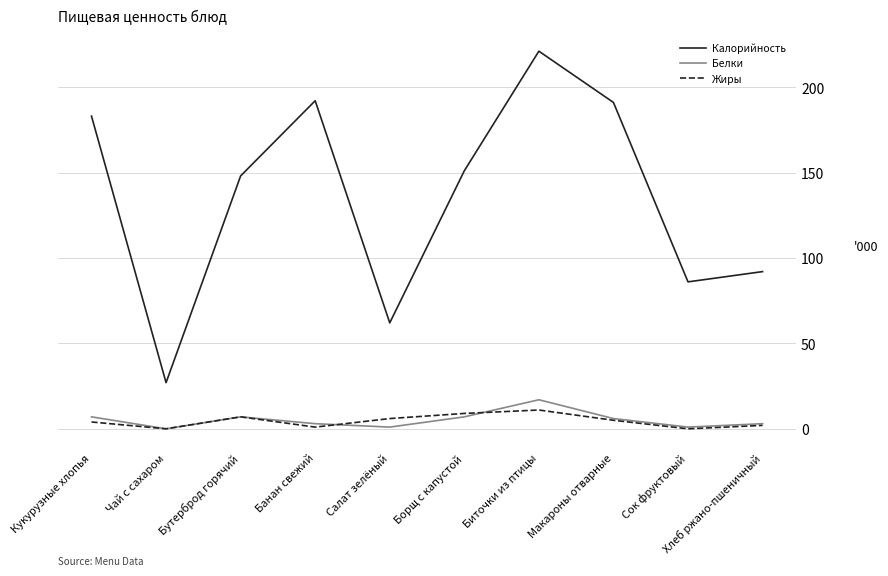

What is the approximate value of Белки at Хлеб ржано-пшеничный?

3